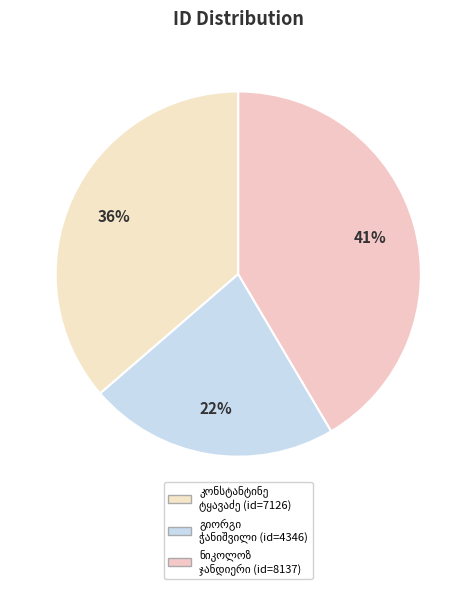

Rank the categories by value from lowest to highest.

გიორგი ალექსანდრეს ძე ჭანიშვილი, კონსტანტინე იასეს ძე ტყავაძე, ნიკოლოზ ალექსანდრეს ძე ჯანდიერი